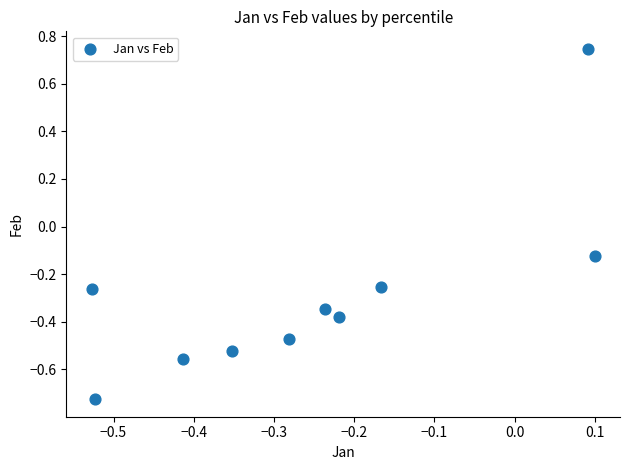

What is the range of Y values (max minus min)?

1.5